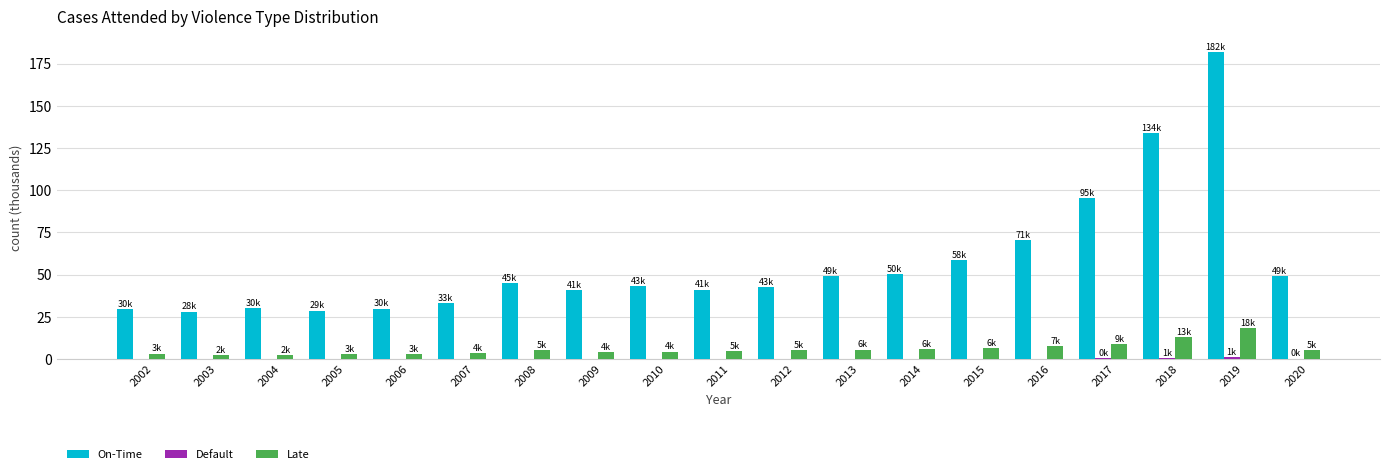

Is the value of Late at 2003 greater than the value of On-Time at 2004?

No